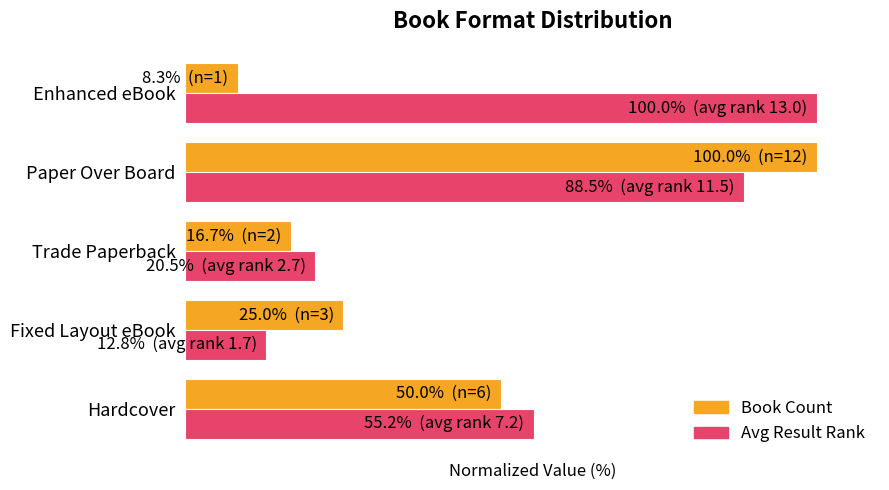

What is the average value of the Book Count series?

40.0